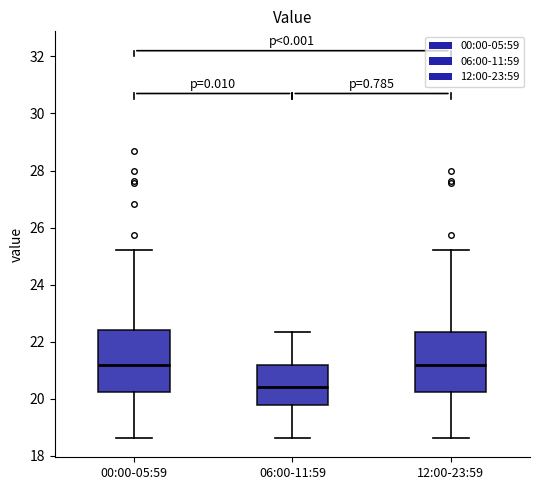

Reading left to right, transcribe this box plot: for each box, give where its median line is, the range the box spans, and where its two whiskers end, as read against the y-axis. The values are not printed on the chart, so give them approximately, as read against the axis.

00:00-05:59: median 21.2, box 20.2 to 22.4, whiskers 18.6 to 25.2
06:00-11:59: median 20.4, box 19.8 to 21.2, whiskers 18.6 to 22.4
12:00-23:59: median 21.2, box 20.2 to 22.4, whiskers 18.6 to 25.2